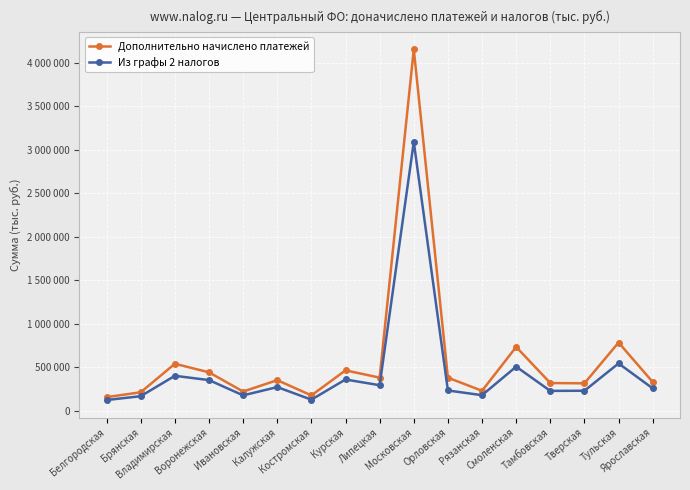

Between Ярославская and Белгородская, which is larger?

Ярославская